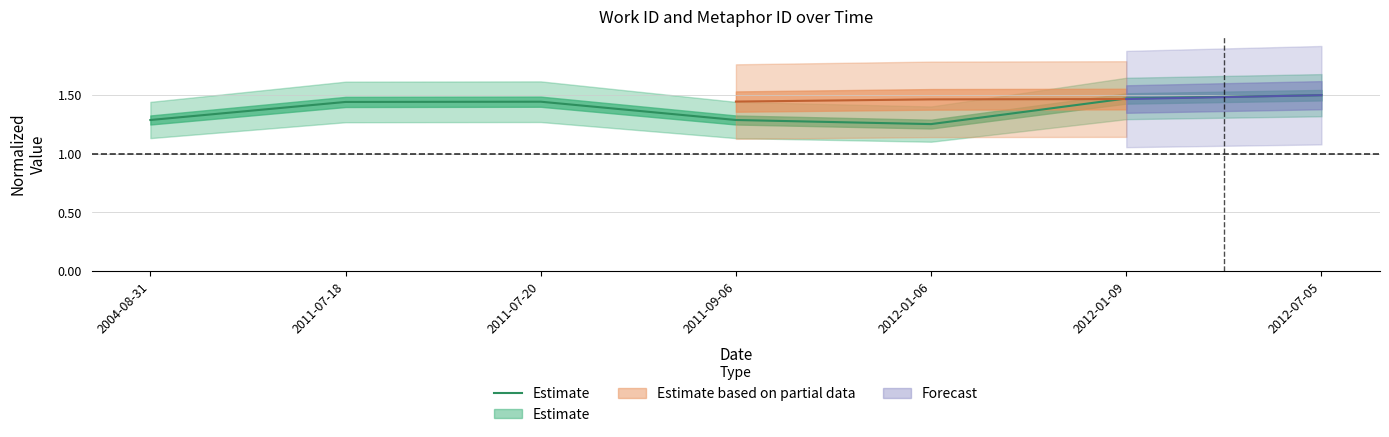

What is the sum of all values?

9.7